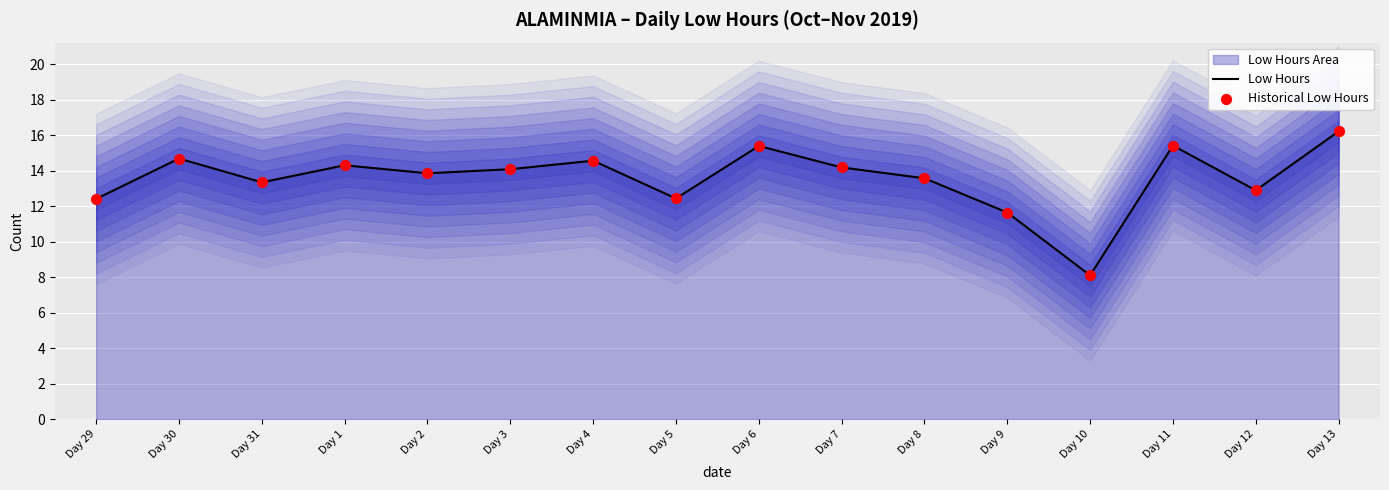

Which series contains the lowest Y value?

Low Hours